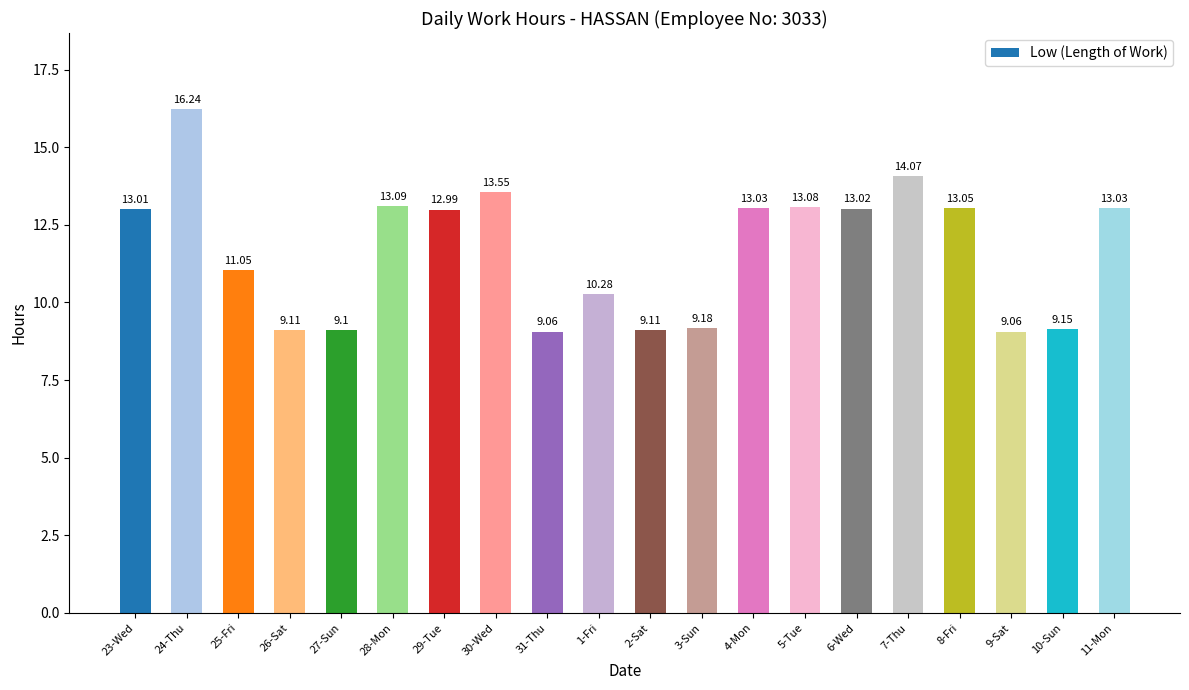

What is the difference between the values at 8-Fri and 7-Thu?

1.0